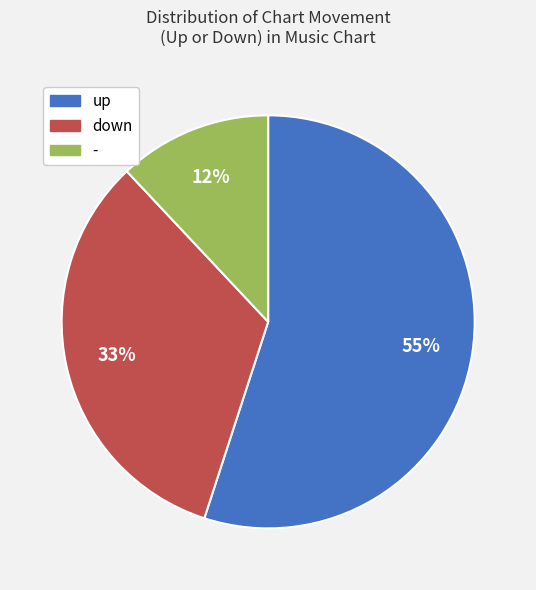

Count the number of slices in the pie.

3